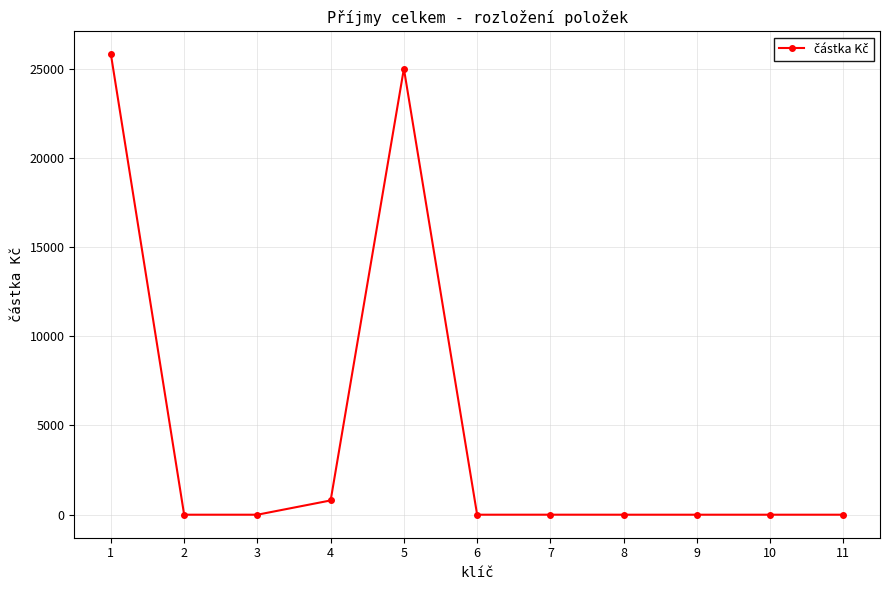

What is the change in value from 4 to 5?

+24200.0